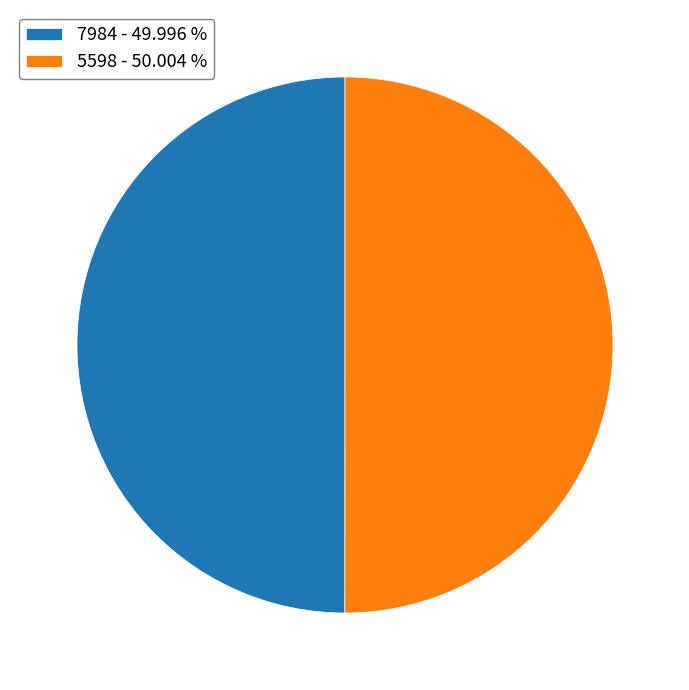

Approximately how many times larger is the value at 7984 - 49.996 % compared to 5598 - 50.004 %?

1.0